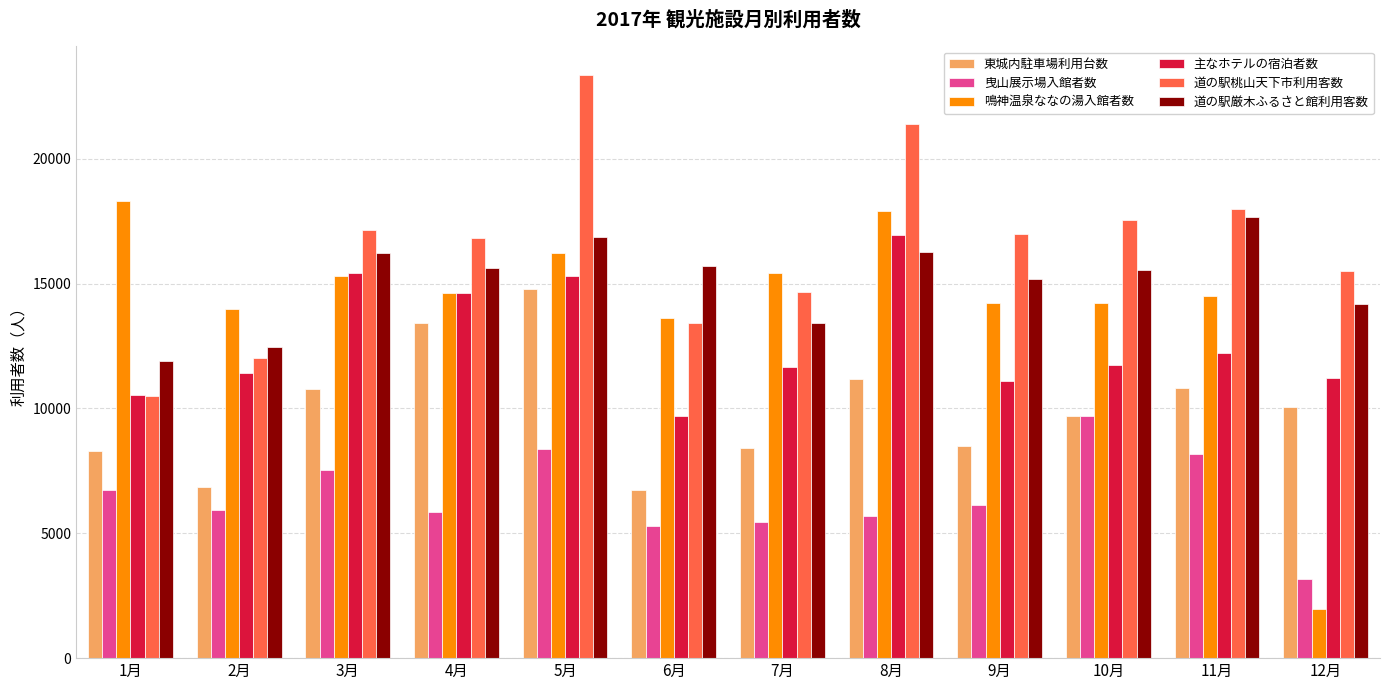

Is it true that 道の駅桃山天下市利用客数 equals 4873 at 2月?

False